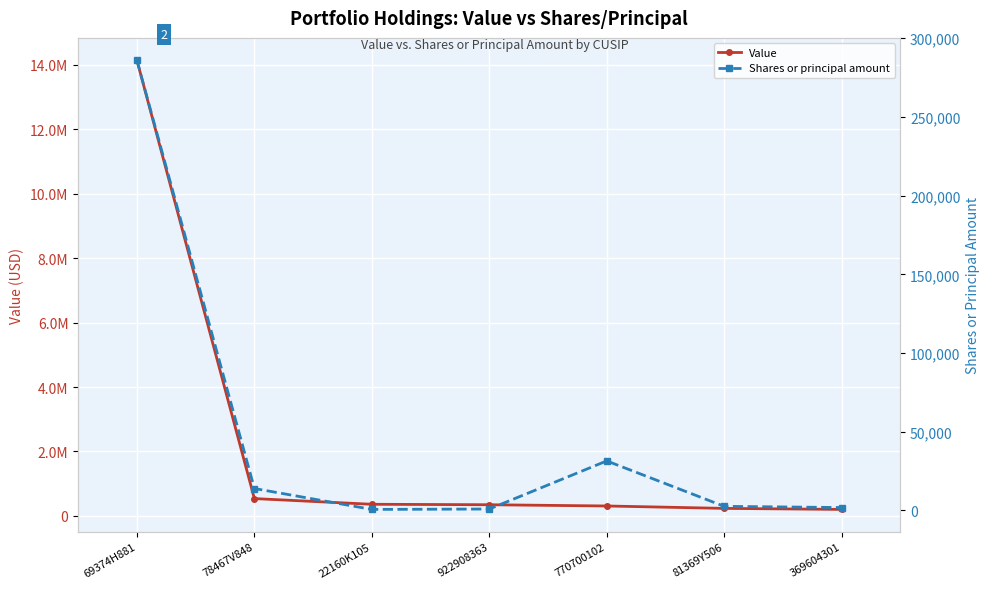

What are all the series names shown in the legend?

Value, Shares or principal amount